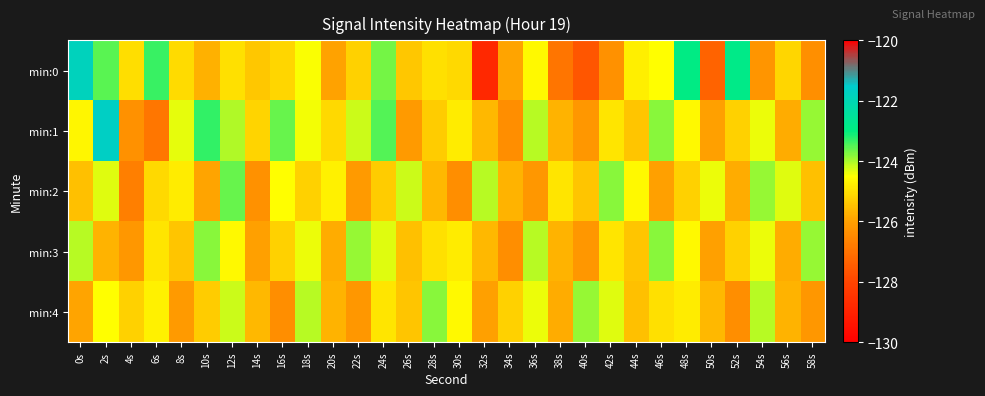

What is the difference between the highest and lowest values at 40s?

3.7